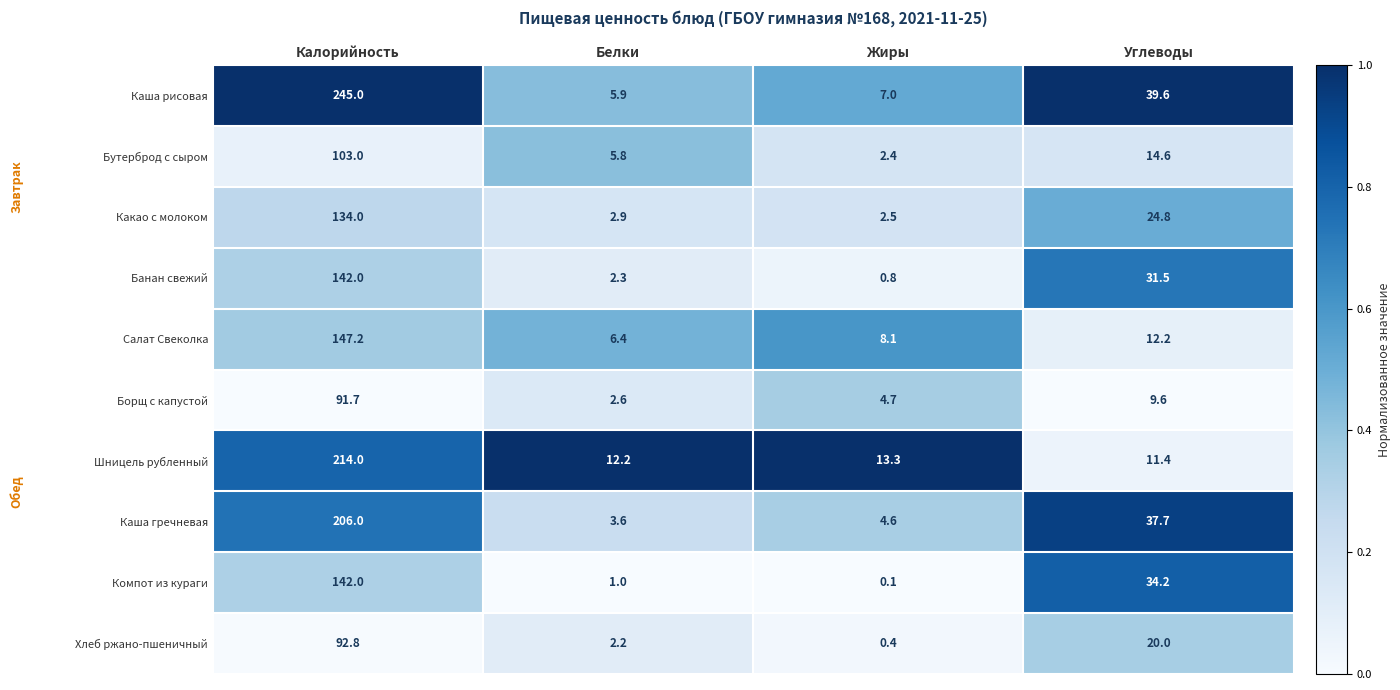

What is the spread (max minus min) of values at Жиры?

13.2